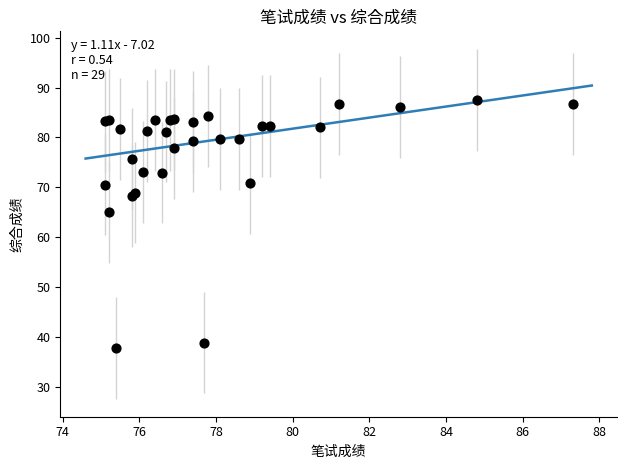

What Y value in the scatter plot is closest to 62?

65.1